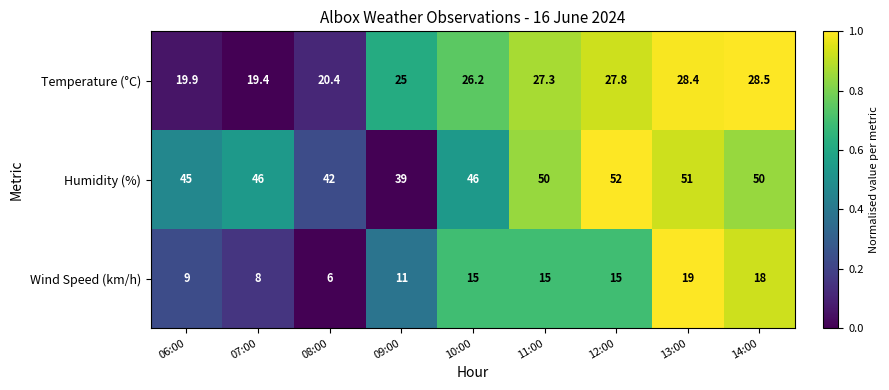

At 09:00, list the series in order from largest to smallest.

Humidity (%), Temperature (°C), Wind Speed (km/h)